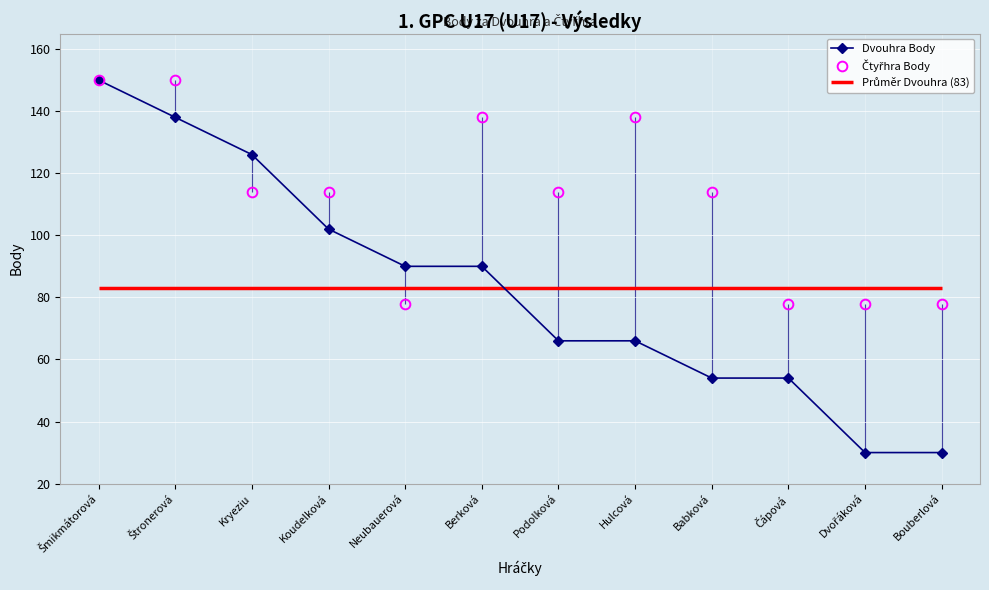

The value of Čtyřhra Body at Štronerová is 150. True or false?

True